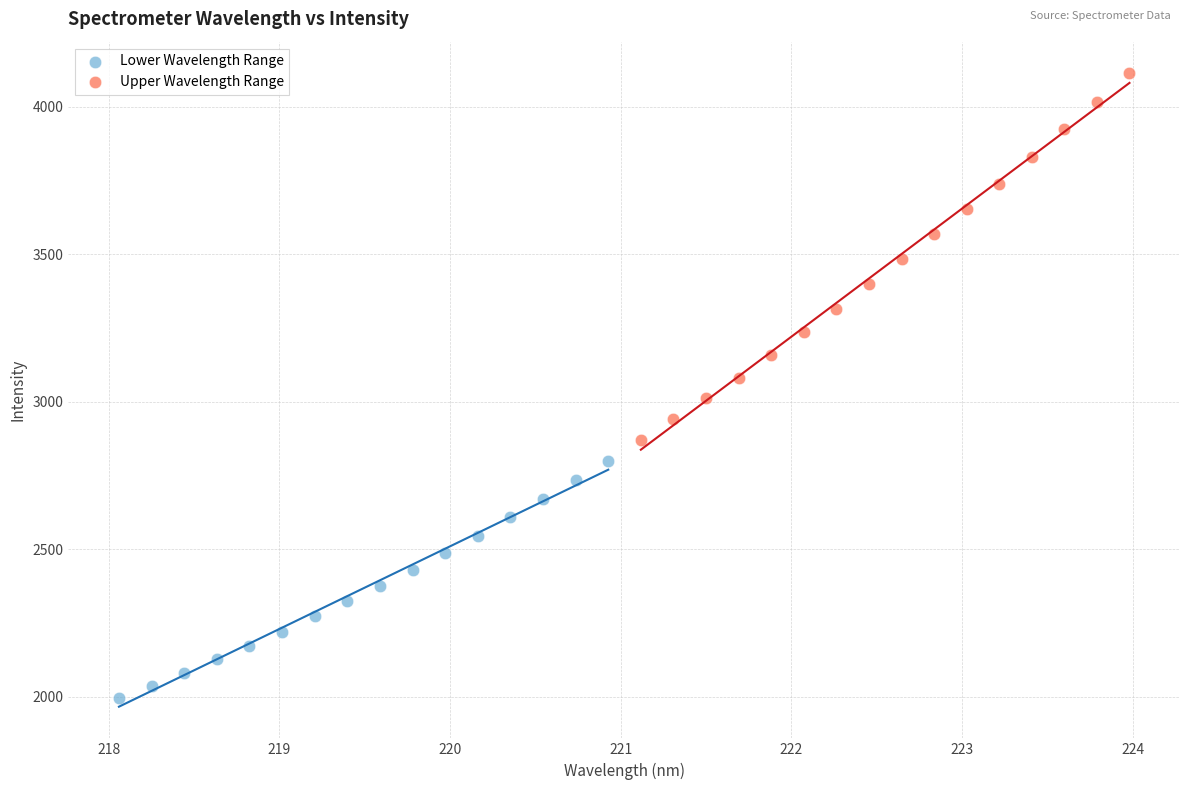

Which series has the largest Y range (max minus min)?

Upper Wavelength Range